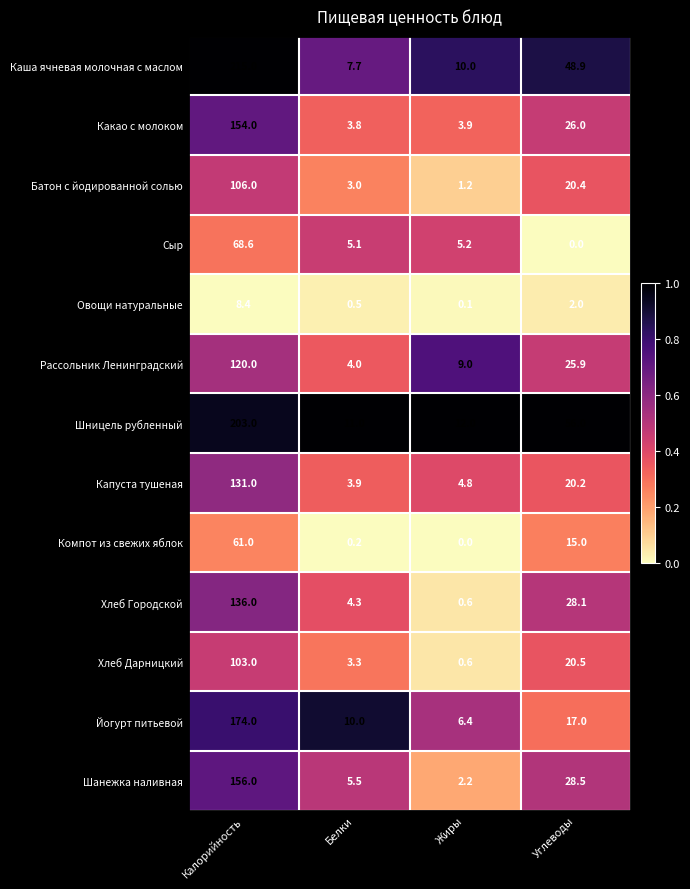

The value of Рассольник Ленинградский at Жиры is 9.0. True or false?

True